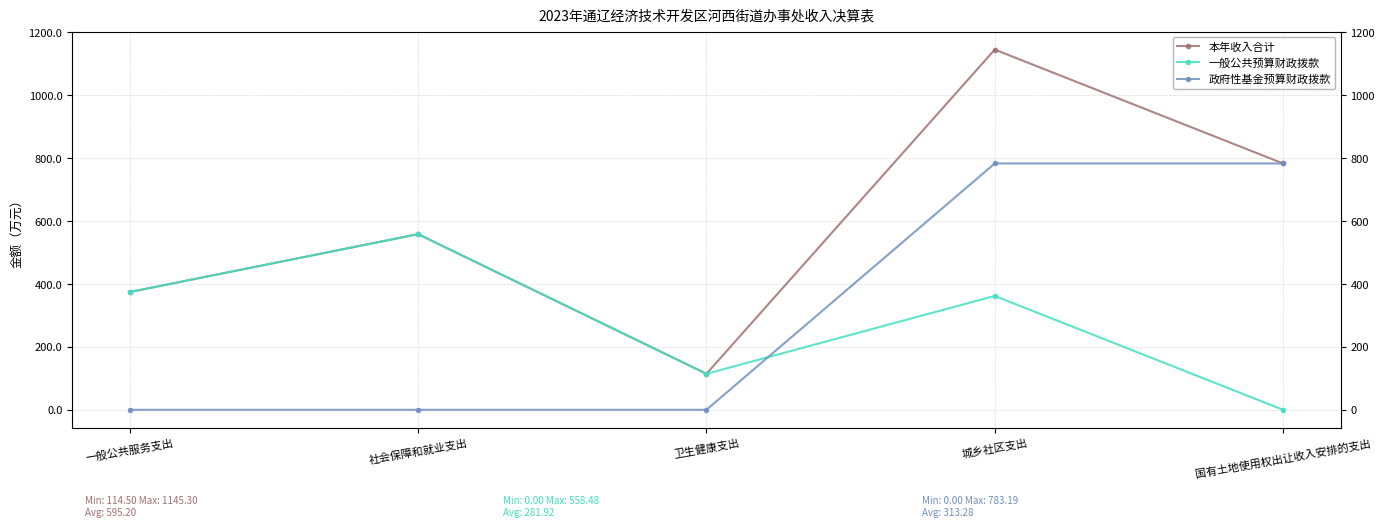

The value of 一般公共预算财政拨款 at 卫生健康支出 is 151.4. True or false?

False